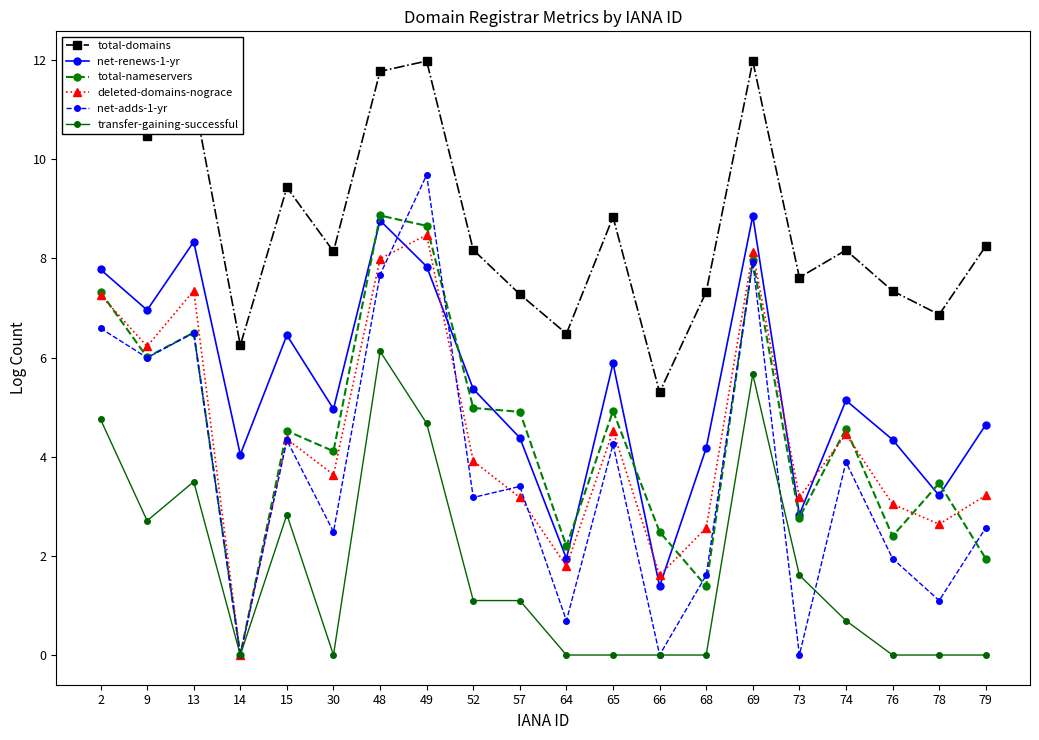

What is the maximum value shown in the chart?

12.0